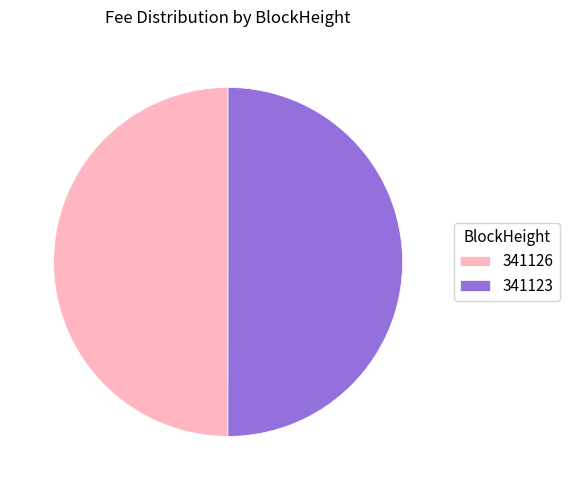

Is the sum of 341123 and 341126 greater than half?

Yes